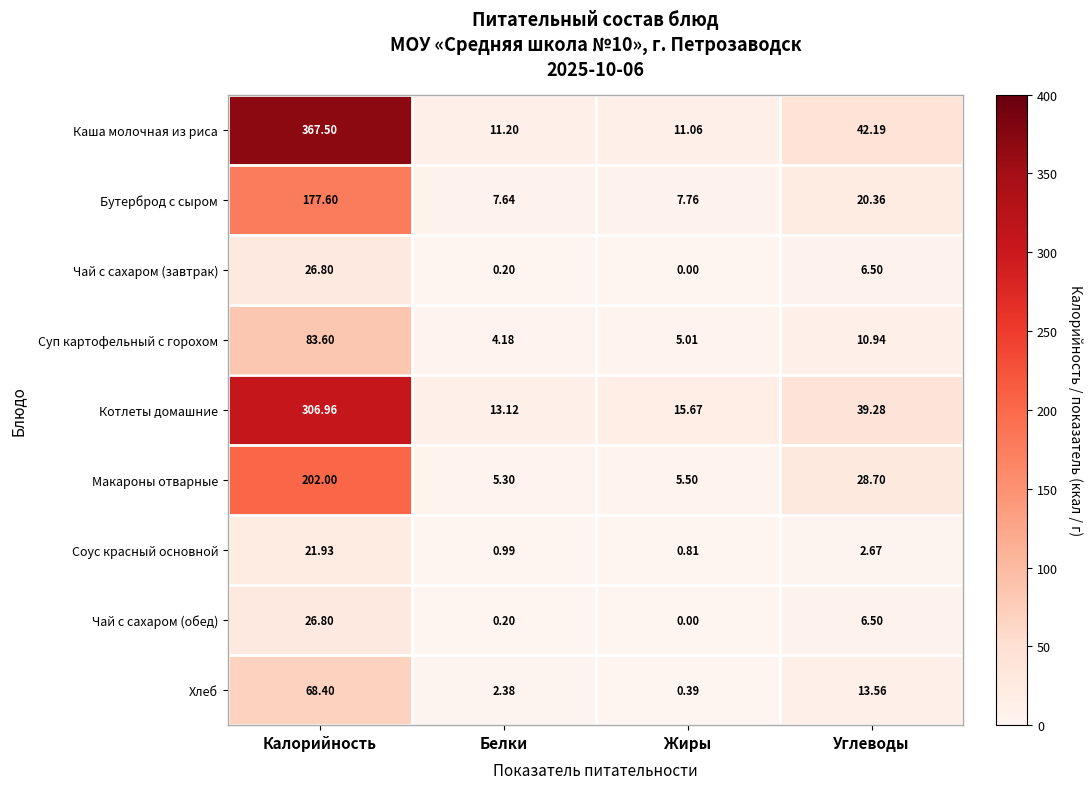

Which category has the highest value in the Чай с сахаром (обед) series?

Калорийность